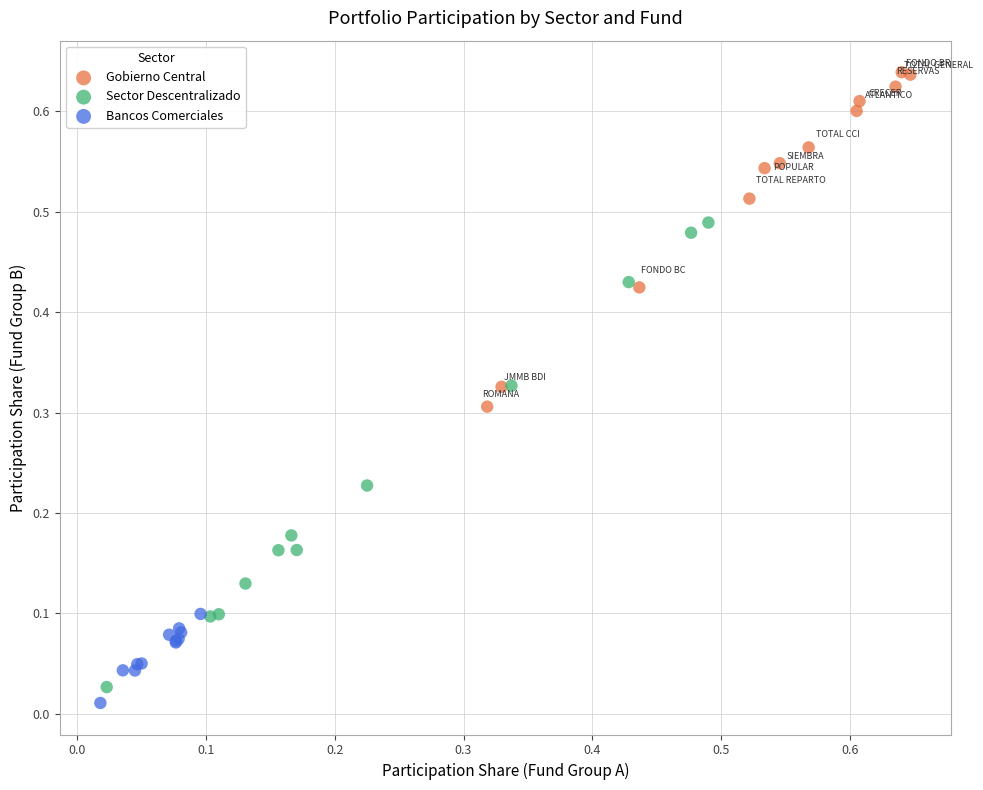

Which series has the widest spread of Y values?

Sector Descentralizado